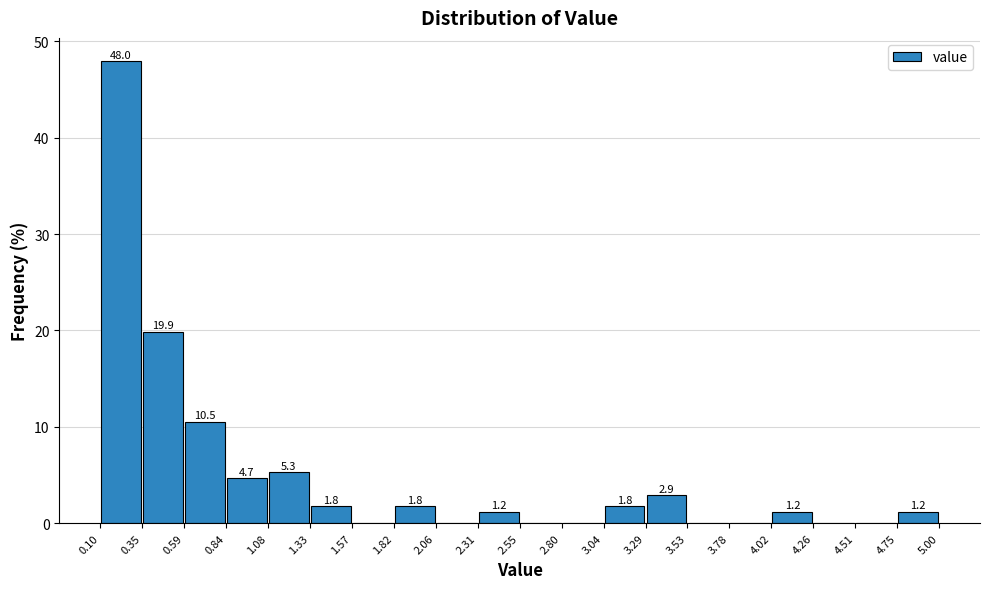

Over which range of the x-axis is the bar tallest?

0.10 to 0.35